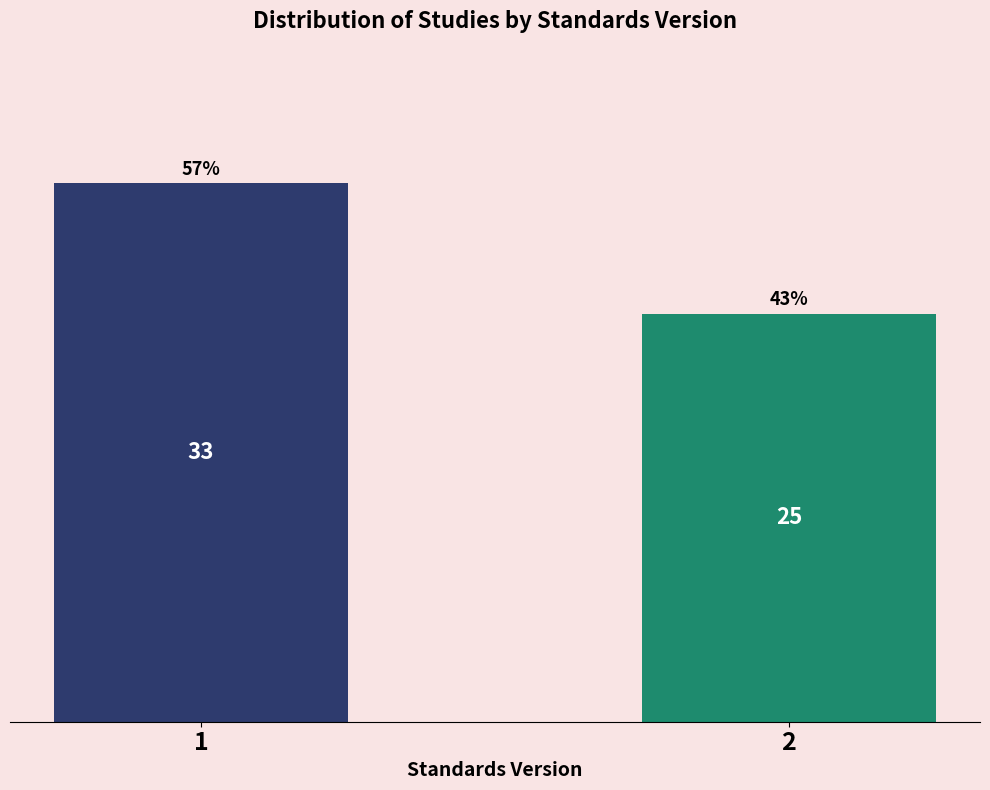

Reading left to right, extract all data points from this chart.

33	25